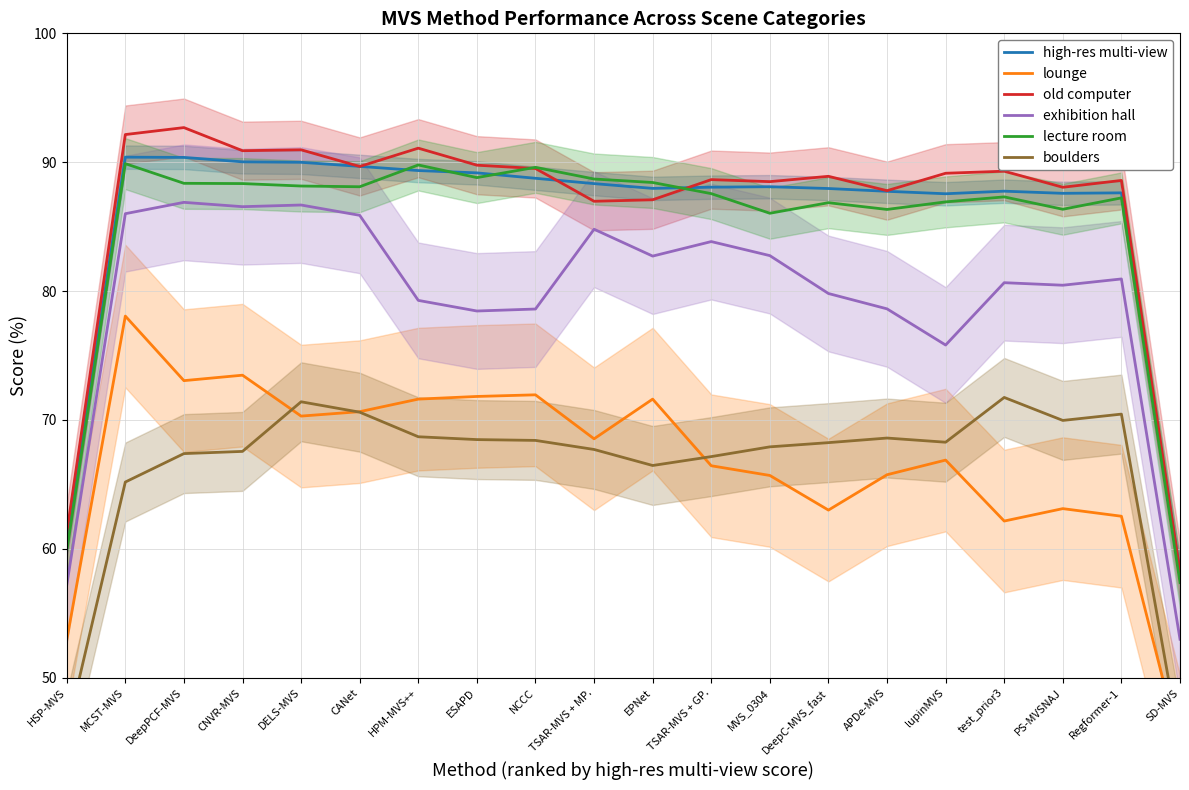

Does the chart display data point markers on the line(s)?

No